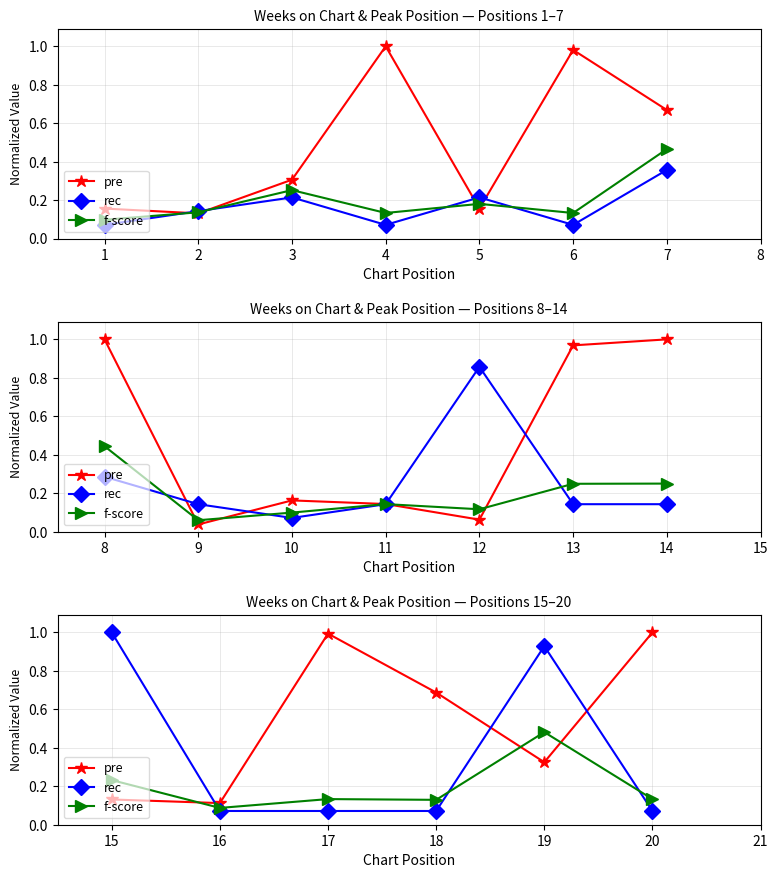

What is the difference between the second highest and minimum values in the pre series?

0.9